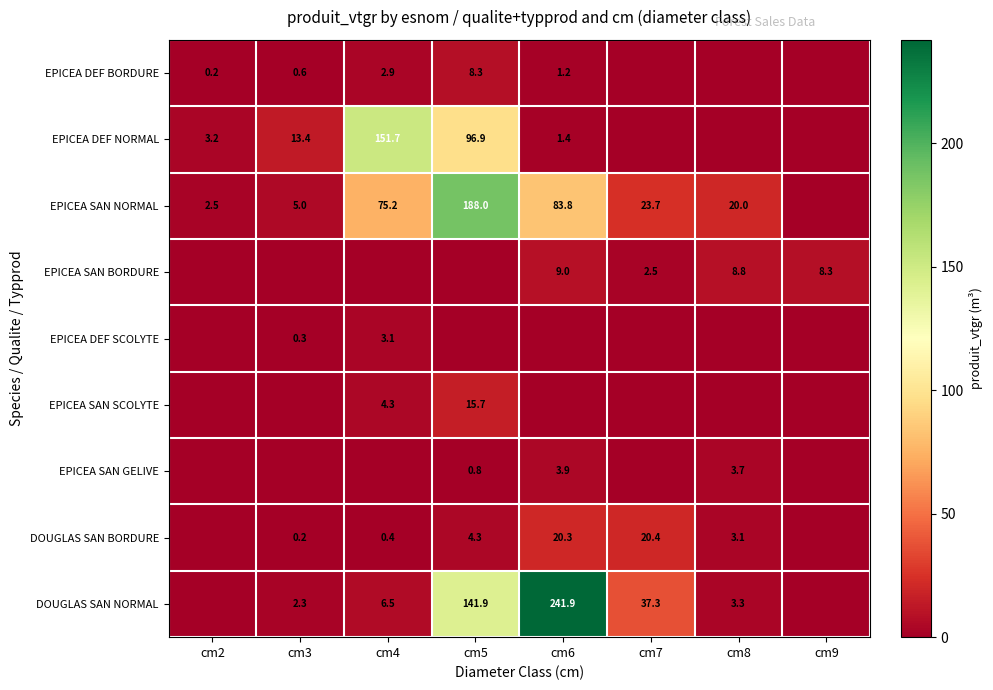

What is the difference between the EPICEA SAN GELIVE values at cm6 and cm5?

3.1